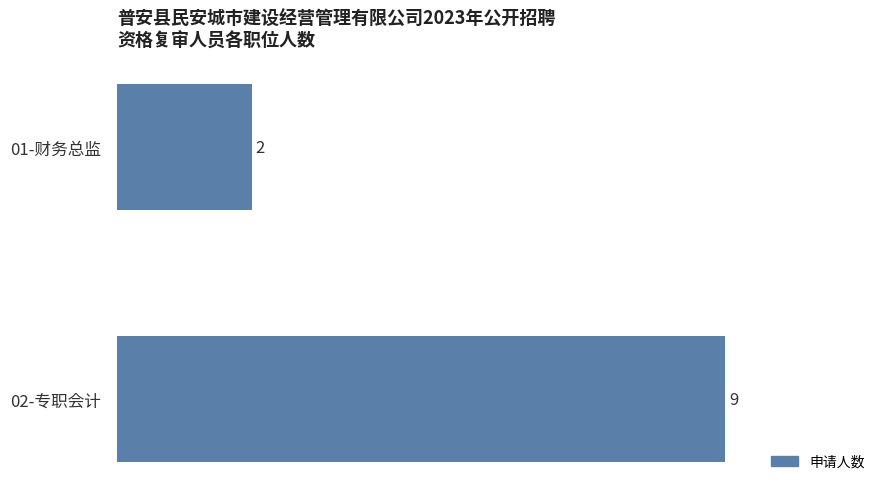

Rank the categories by value from lowest to highest.

01-财务总监, 02-专职会计